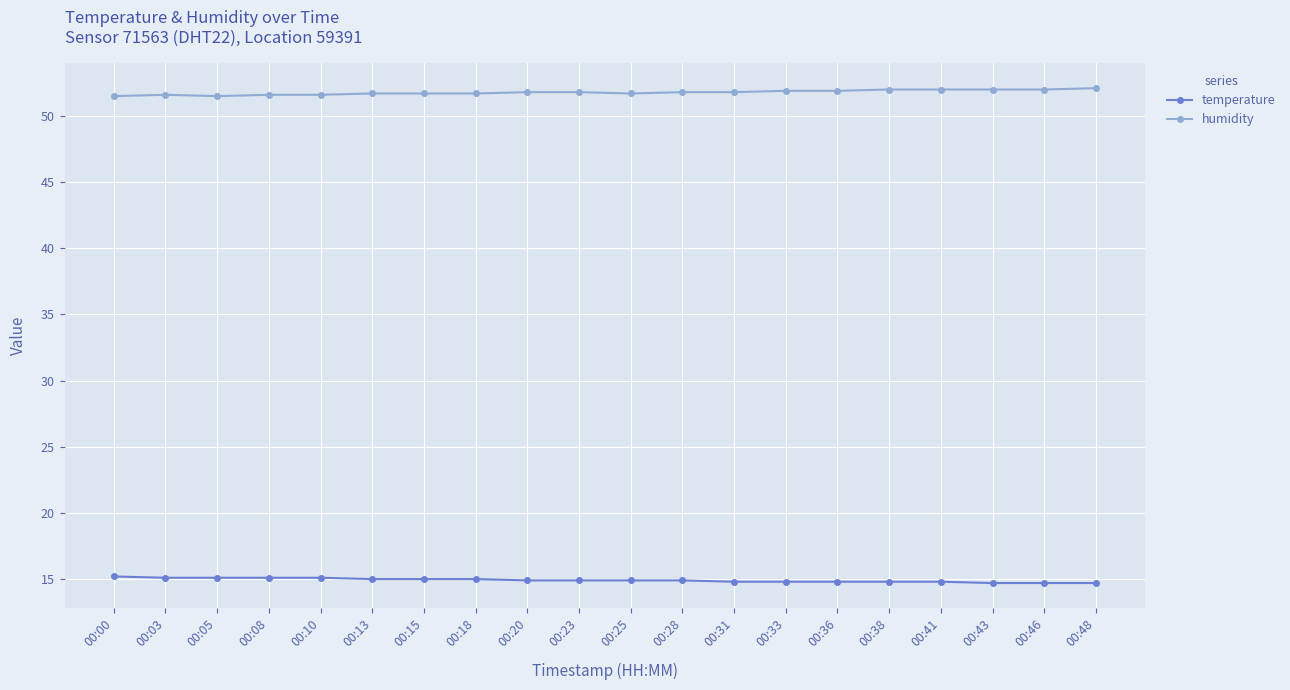

True or false: temperature and humidity cross at least once.

False